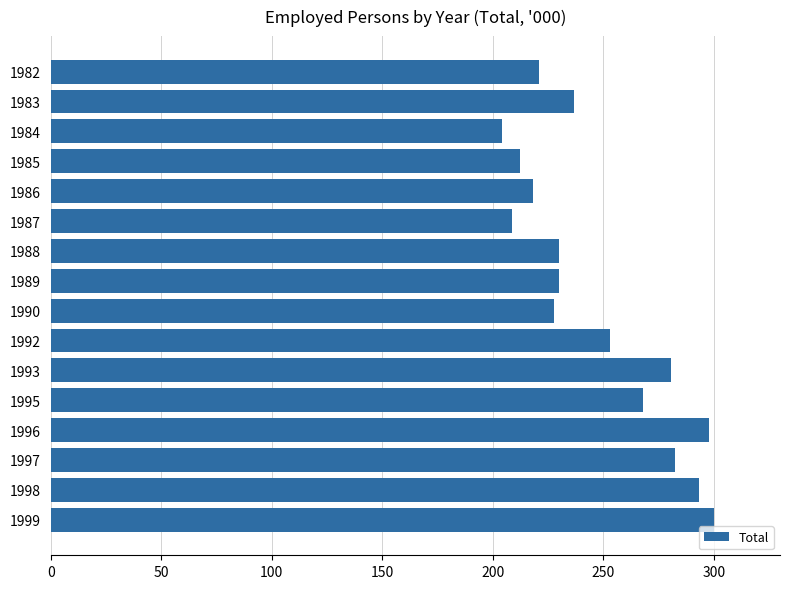

What is the ratio of the value at 1988 to the value at 1996?

0.8